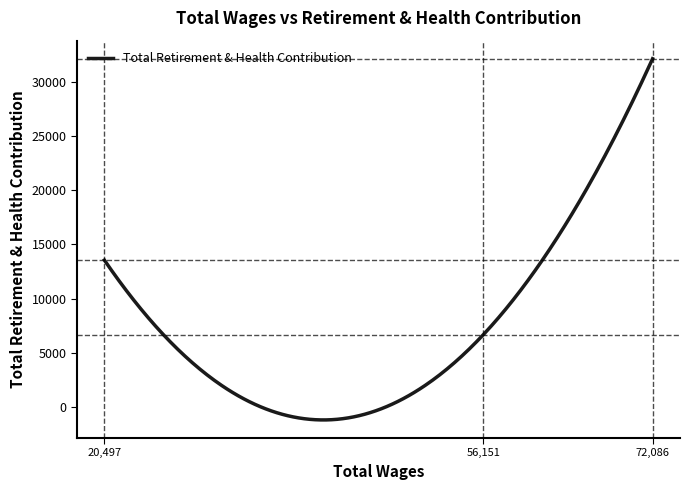

What is the greatest value displayed?

32153.0